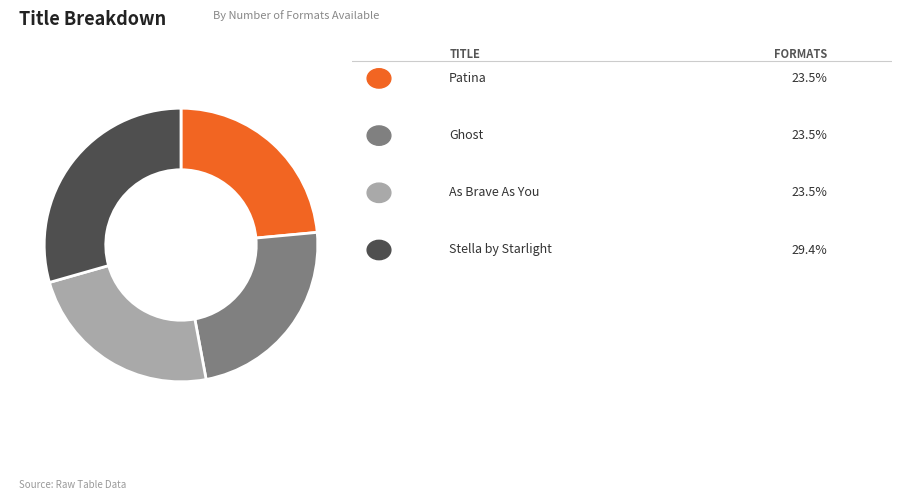

Is there a majority slice in this chart?

No